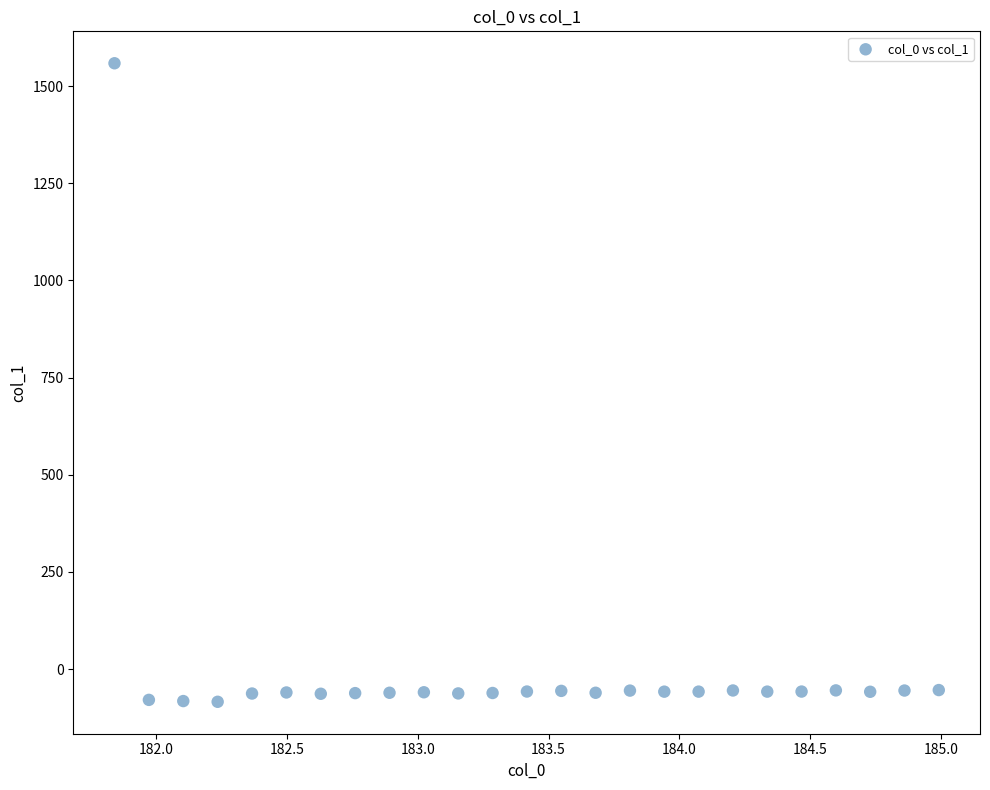

What is the range of Y values (max minus min)?

1642.9